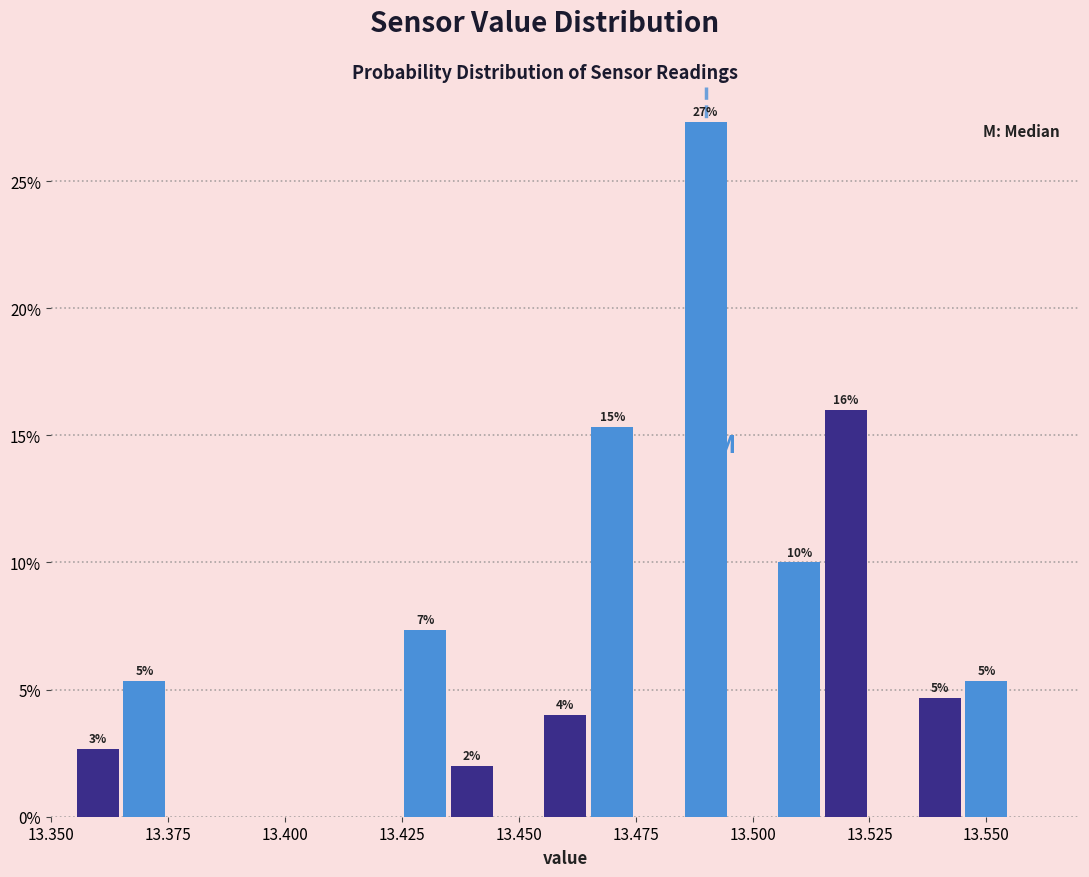

Read against the x-axis, roughly where is the centre of the tallest bar?

13.490